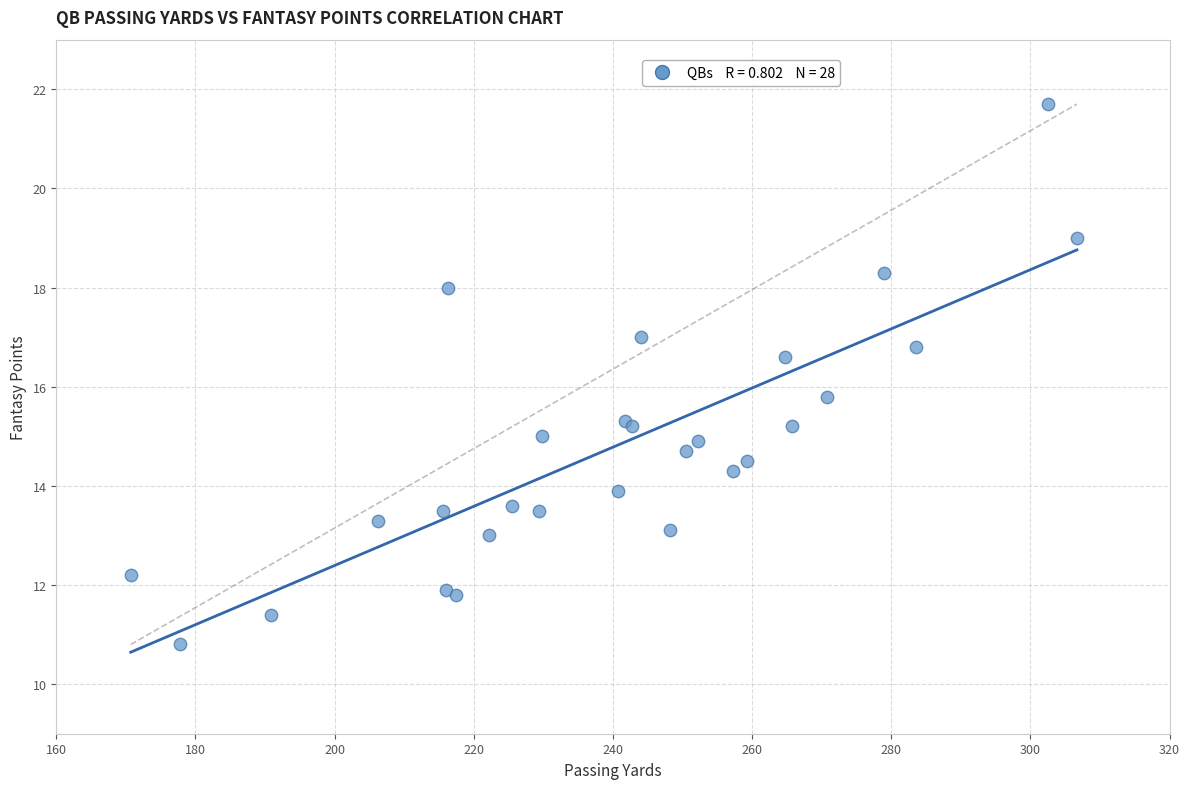

What Y value in the scatter plot is closest to 16?

15.8